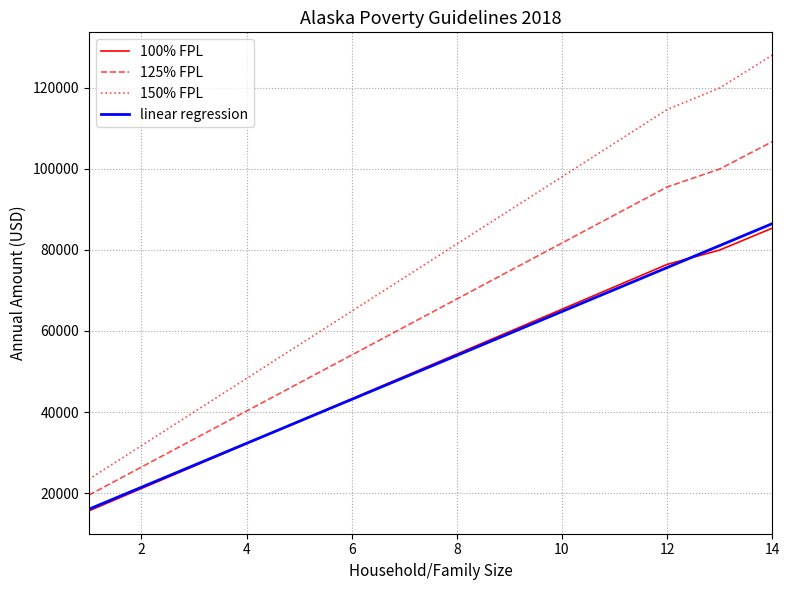

How many lines are shown in the chart?

4